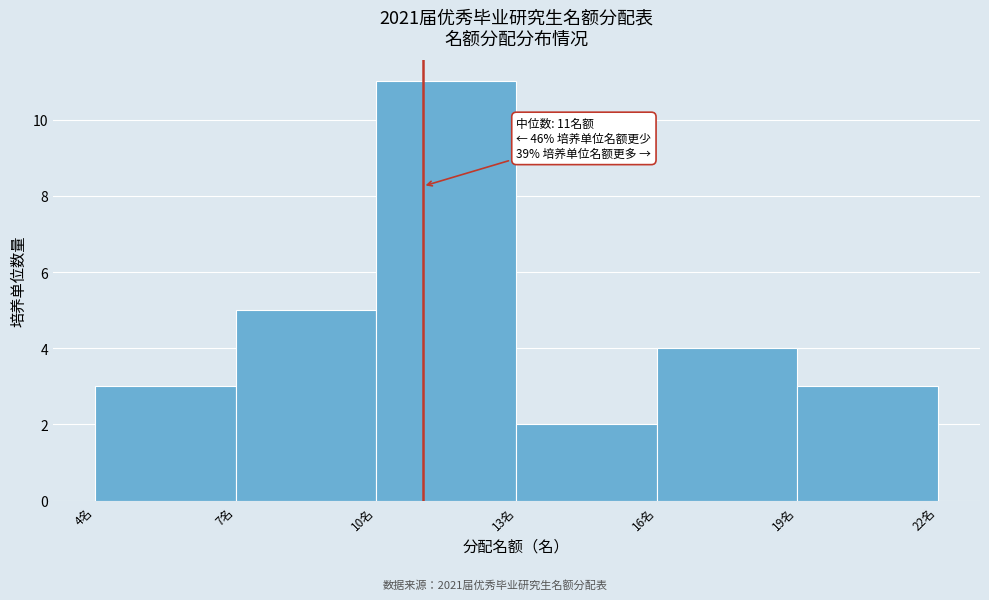

Which range on the x-axis has the tallest bar?

10 to 13